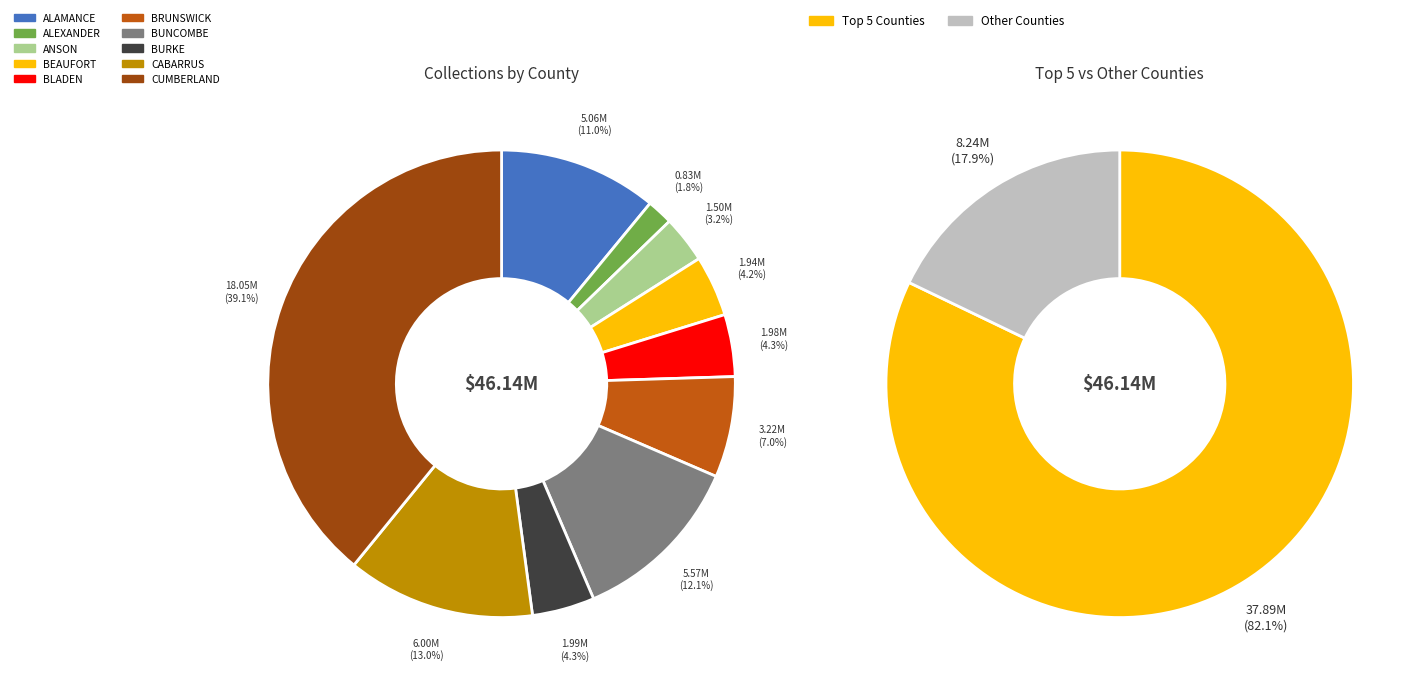

To the nearest percent, what portion does BLADEN represent?

4%